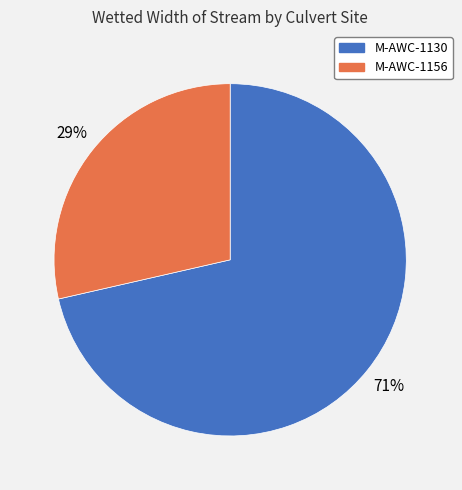

To the nearest percent, what is the average slice percentage?

50%